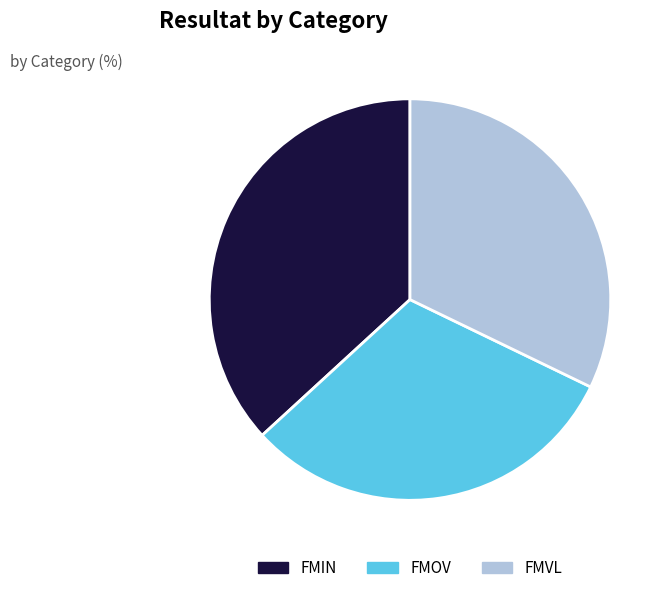

Rank the categories by value from highest to lowest.

FMIN, FMVL, FMOV